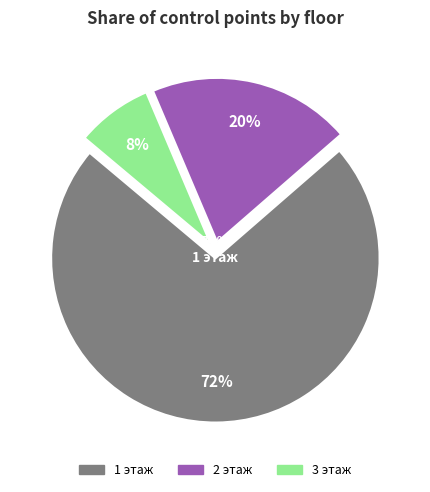

The 3 этаж slice represents 8% of the pie. True or false?

True